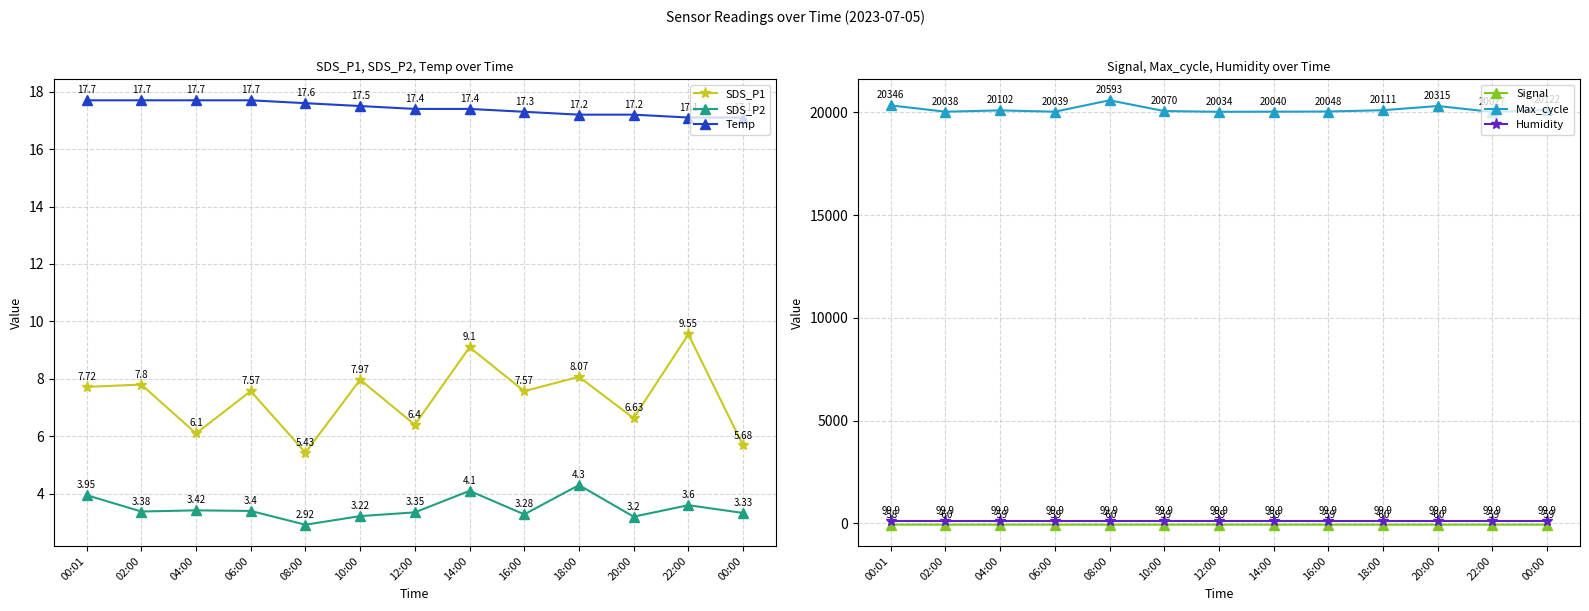

What is the sum of the Signal values at 04:00 and 20:00?

-119.0